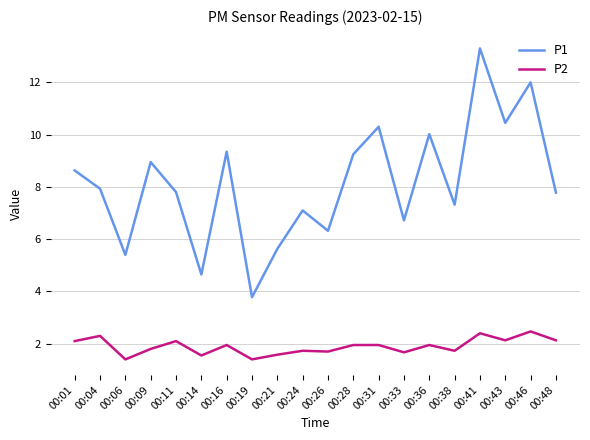

What is the minimum value for P2?

1.4